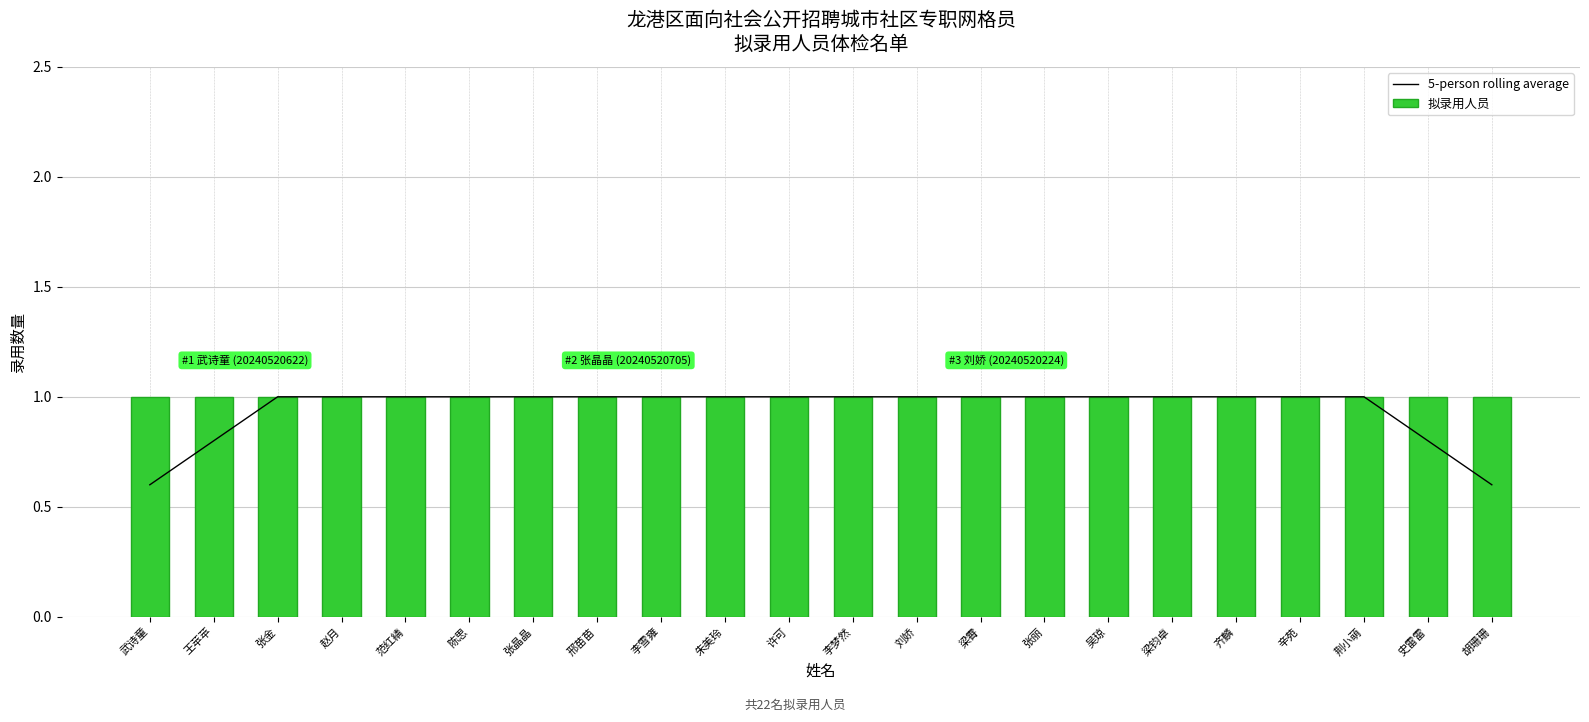

Is it true that 拟录用人员 equals 1.0 at 梁钧卓?

True